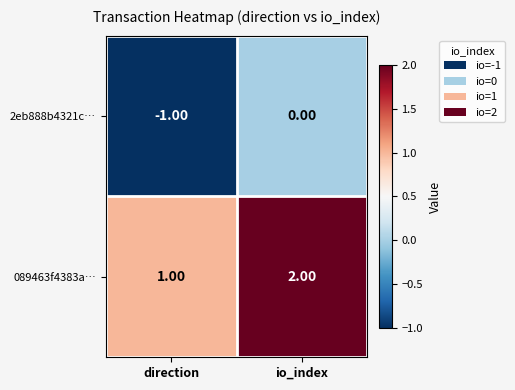

List the series in order of their overall mean, highest first.

089463f4383a…, 2eb888b4321c…